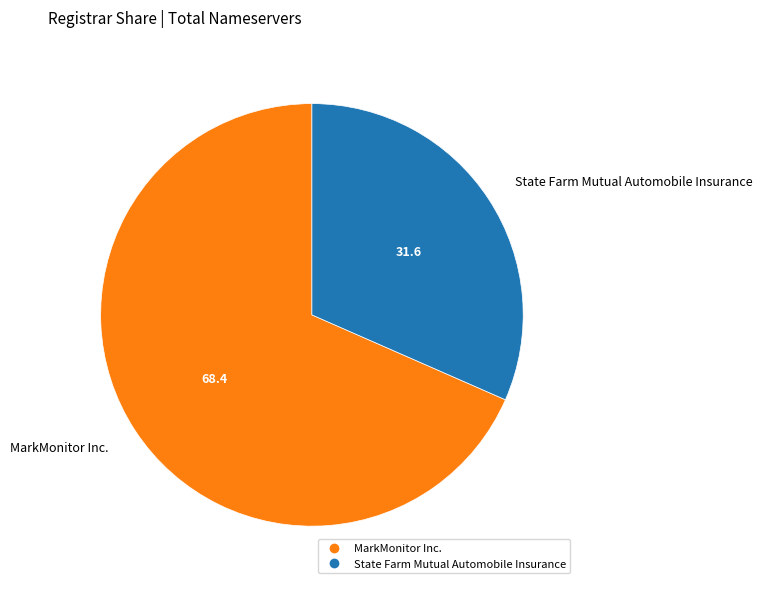

Which slice represents more than half of the pie?

MarkMonitor Inc.